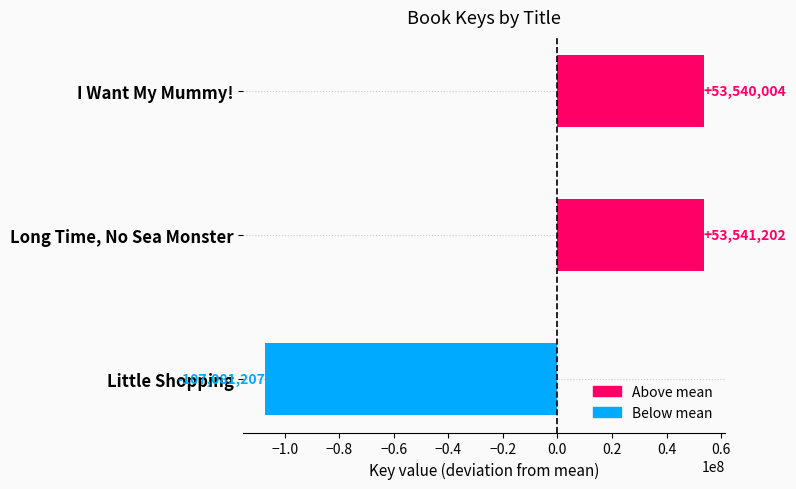

The chart shows a value of 53540004.3 at I Want My Mummy!. True or false?

True